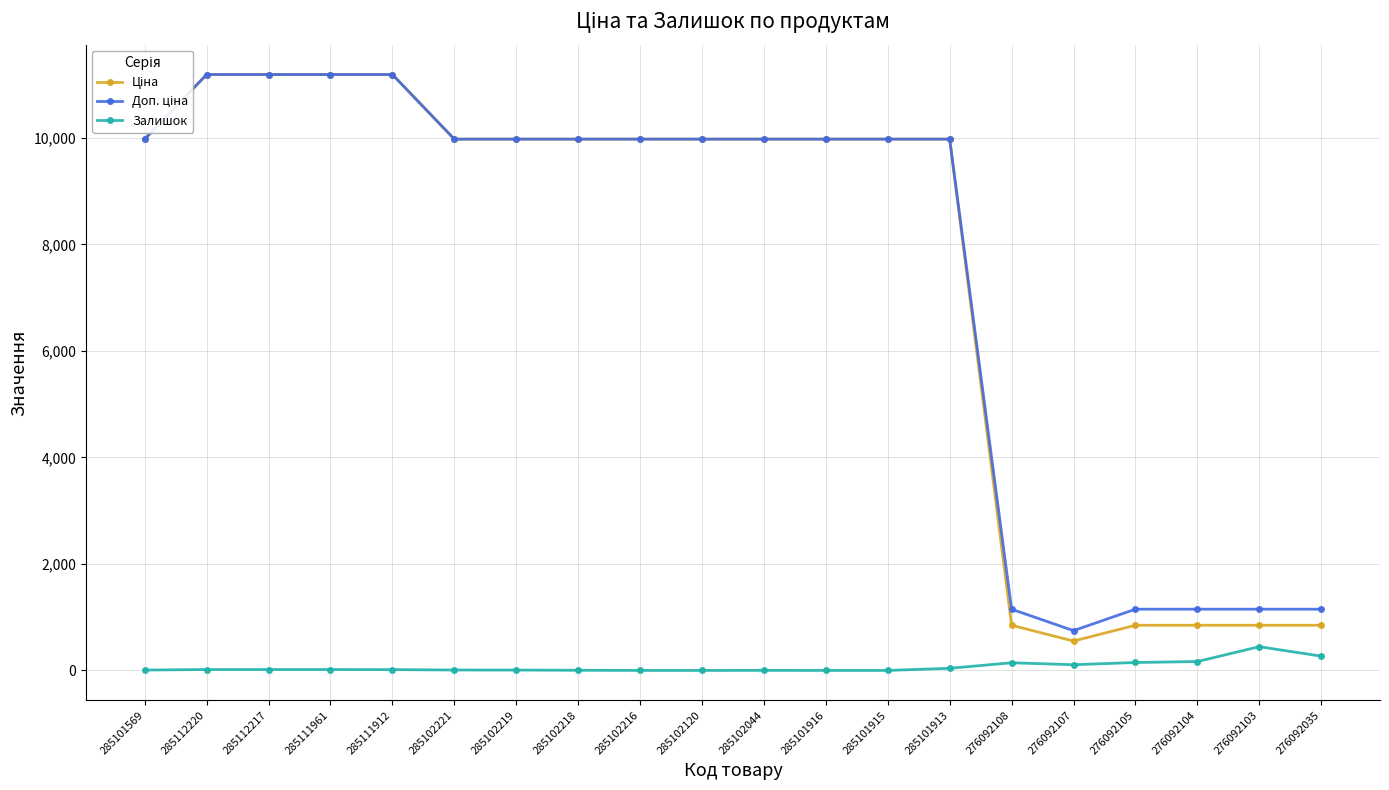

True or false: Залишок has more than 0 points higher than both neighbors.

True